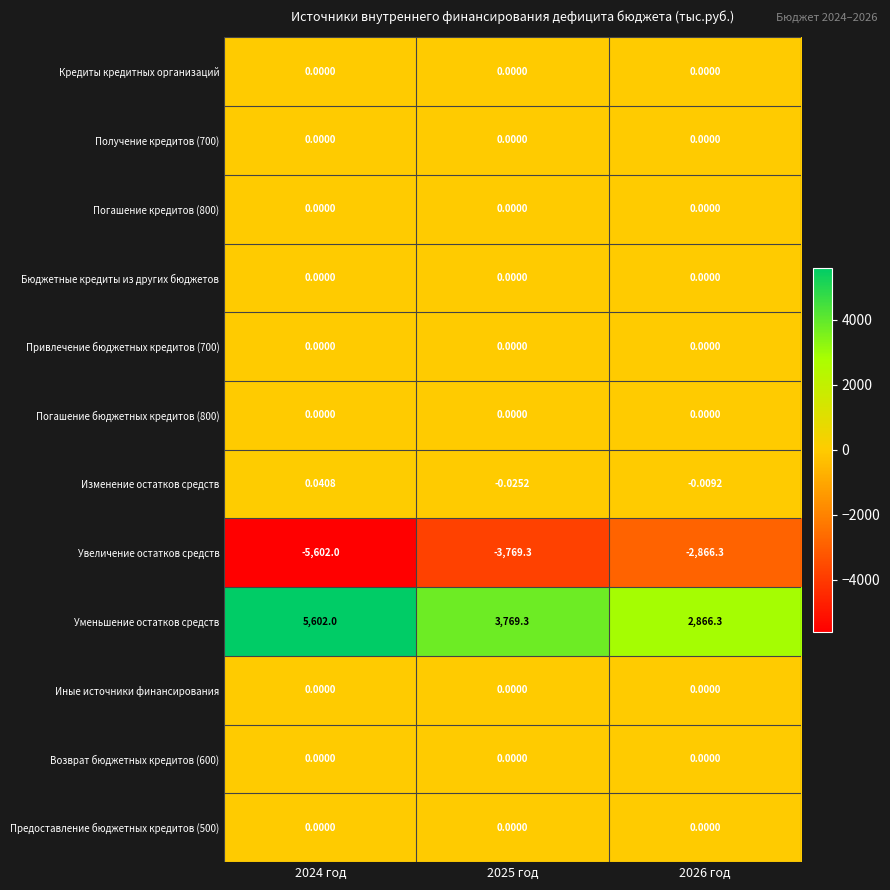

At how many categories does at least one series exceed 2438?

3